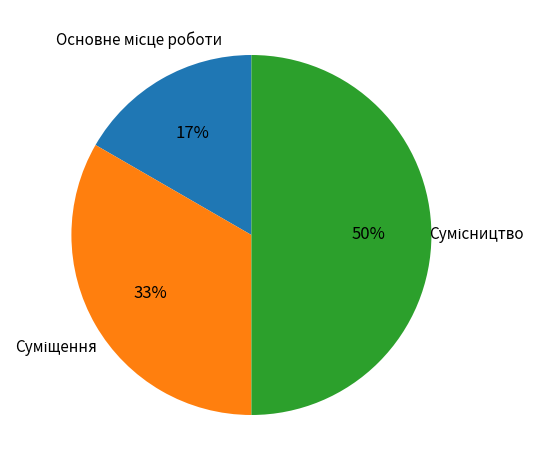

To the nearest percent, what is the difference between the largest and smallest slice percentages?

33%